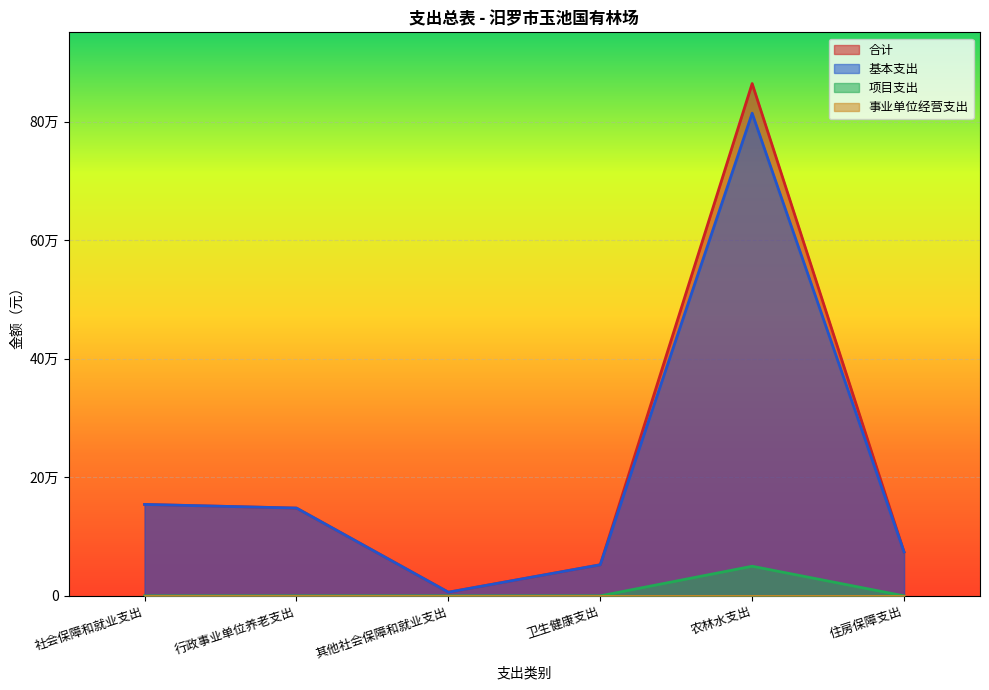

What is the label of the 4th point from the right?

其他社会保障和就业支出